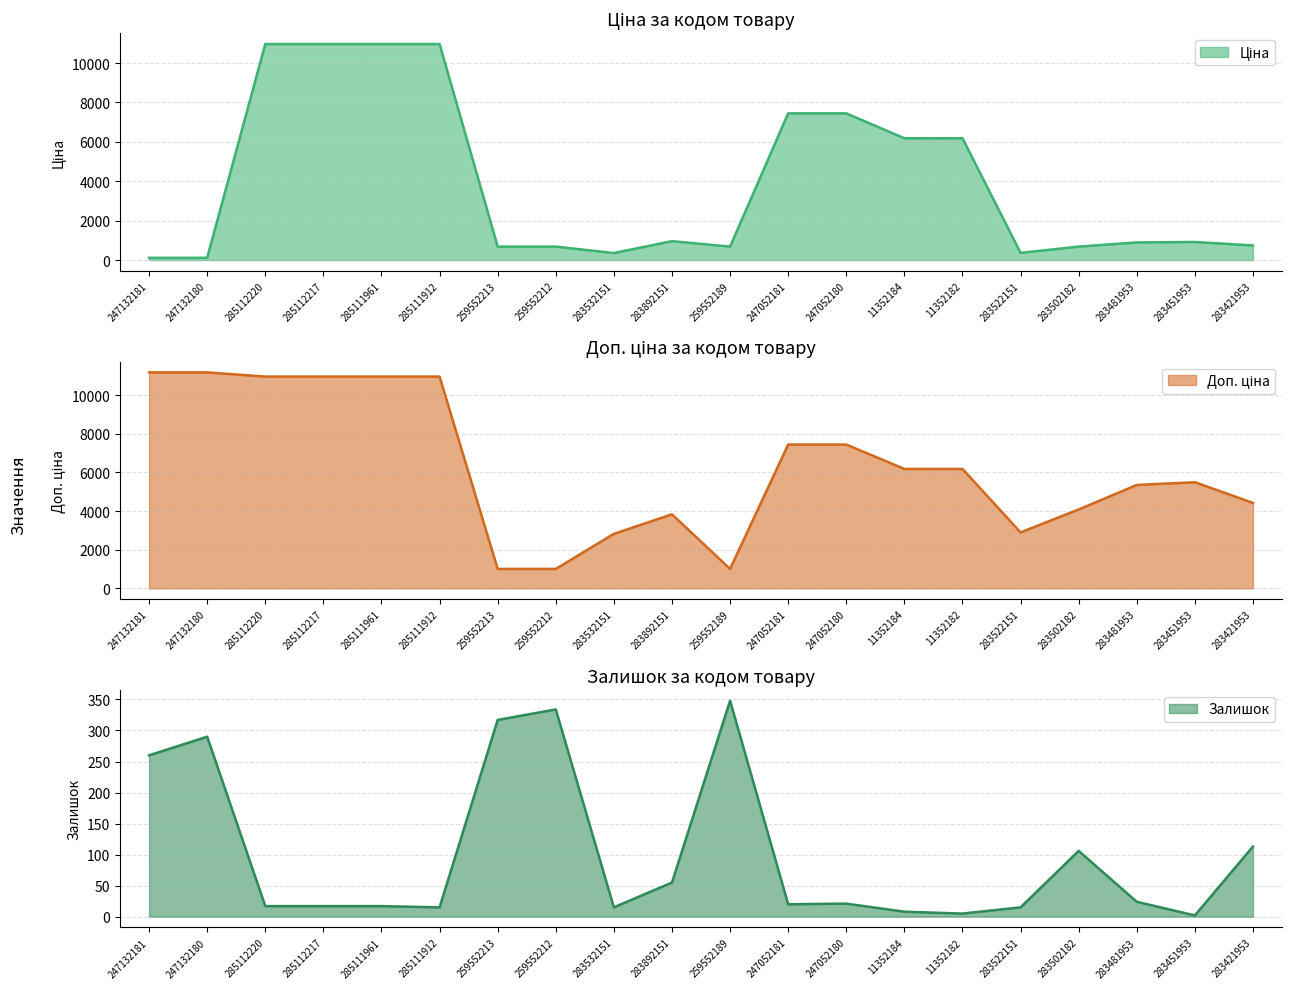

What is the total value across all series at 283522151?

3273.7